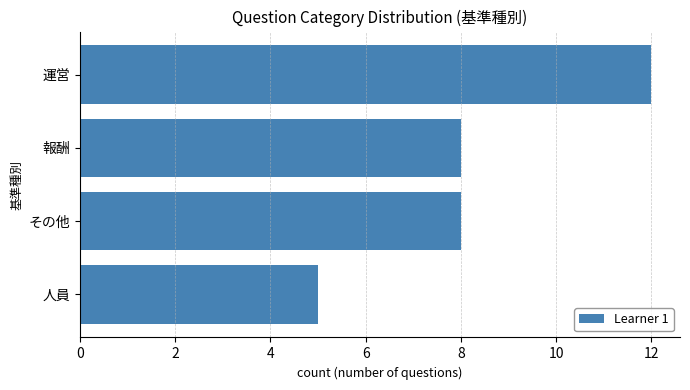

What is the average value?

8